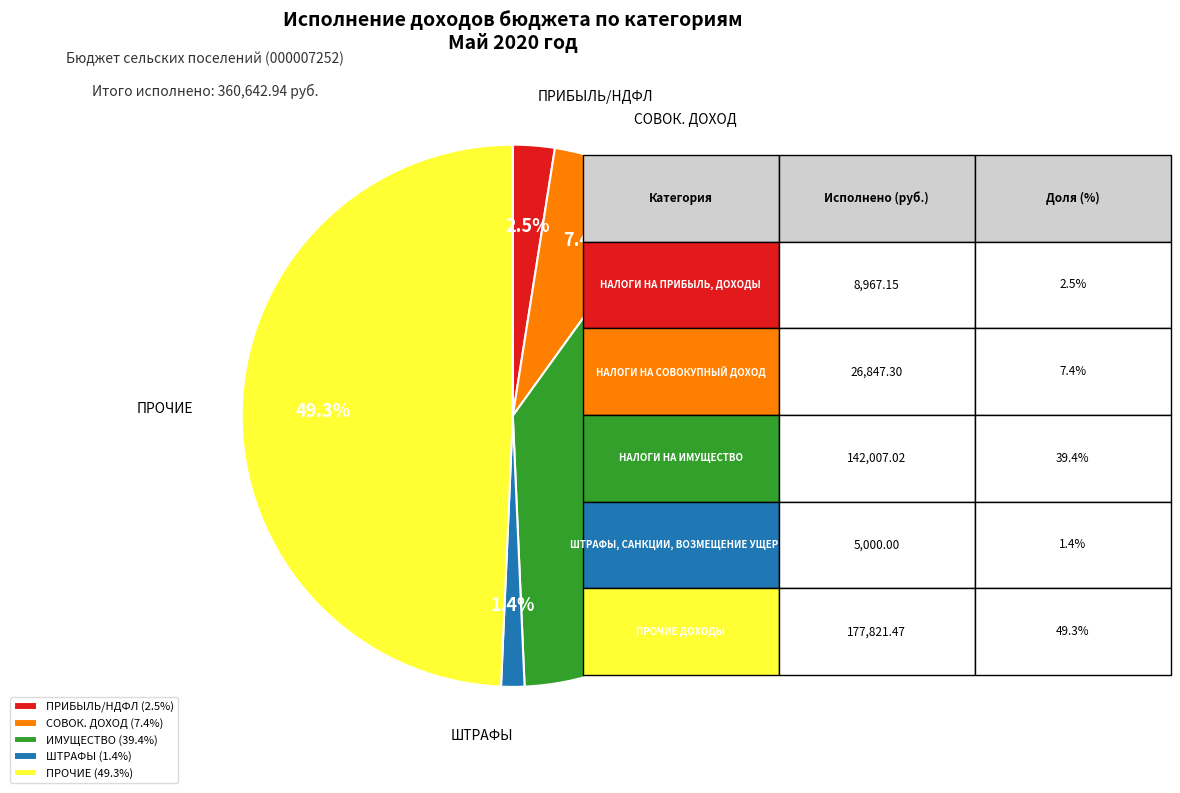

Count the number of slices in the pie.

5